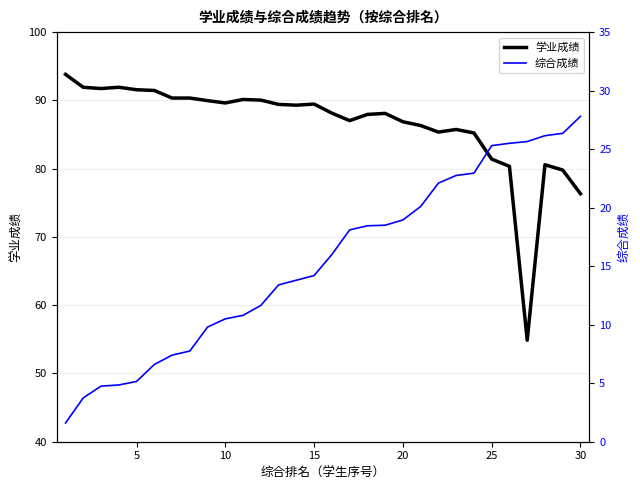

True or false: 综合成绩 and 学业成绩 intersect in this chart.

False